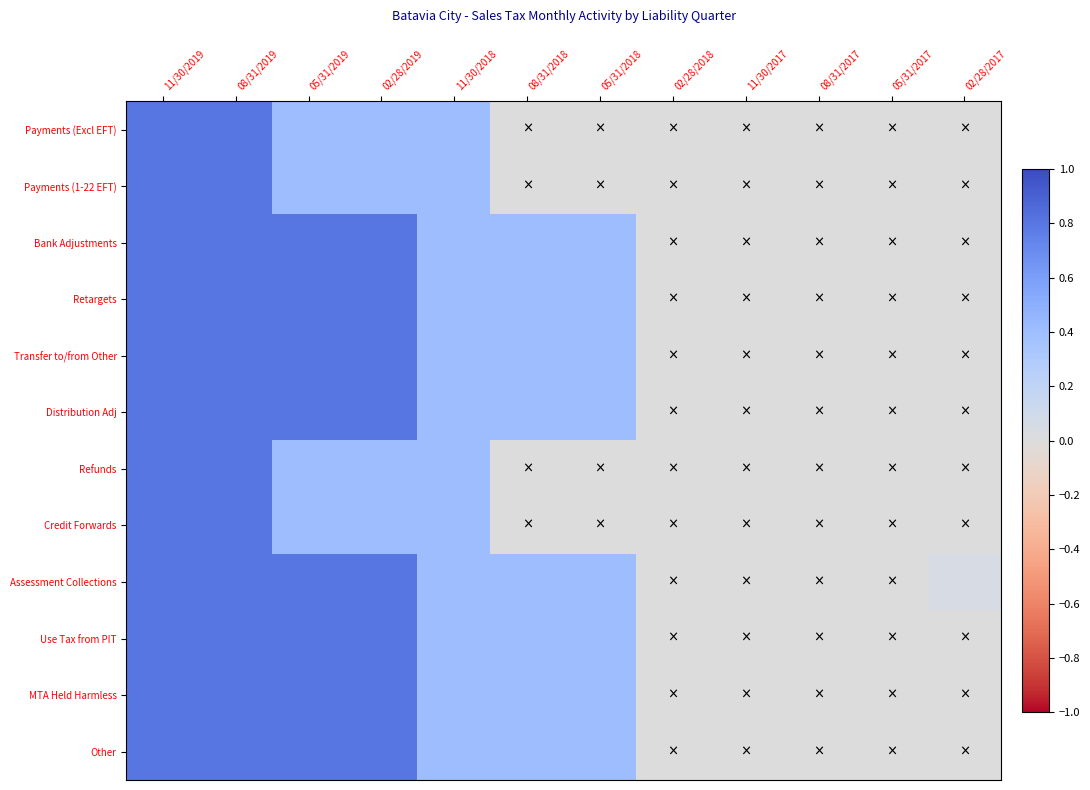

Reading left to right, list all the values displayed in this chart.

Payments (Excl EFT): 11/30/2019=0.8	08/31/2019=0.8	05/31/2019=0.4	02/28/2019=0.4	11/30/2018=0.4	08/31/2018=0.0	05/31/2018=0.0	02/28/2018=0.0	11/30/2017=0.0	08/31/2017=0.0	05/31/2017=0.0	02/28/2017=0.0
Payments (1-22 EFT): 11/30/2019=0.8	08/31/2019=0.8	05/31/2019=0.4	02/28/2019=0.4	11/30/2018=0.4	08/31/2018=0.0	05/31/2018=0.0	02/28/2018=0.0	11/30/2017=0.0	08/31/2017=0.0	05/31/2017=0.0	02/28/2017=0.0
Bank Adjustments: 11/30/2019=0.8	08/31/2019=0.8	05/31/2019=0.8	02/28/2019=0.8	11/30/2018=0.4	08/31/2018=0.4	05/31/2018=0.4	02/28/2018=0.0	11/30/2017=0.0	08/31/2017=0.0	05/31/2017=0.0	02/28/2017=0.0
Retargets: 11/30/2019=0.8	08/31/2019=0.8	05/31/2019=0.8	02/28/2019=0.8	11/30/2018=0.4	08/31/2018=0.4	05/31/2018=0.4	02/28/2018=0.0	11/30/2017=0.0	08/31/2017=0.0	05/31/2017=0.0	02/28/2017=0.0
Transfer to/from Other: 11/30/2019=0.8	08/31/2019=0.8	05/31/2019=0.8	02/28/2019=0.8	11/30/2018=0.4	08/31/2018=0.4	05/31/2018=0.4	02/28/2018=0.0	11/30/2017=0.0	08/31/2017=0.0	05/31/2017=0.0	02/28/2017=0.0
Distribution Adj: 11/30/2019=0.8	08/31/2019=0.8	05/31/2019=0.8	02/28/2019=0.8	11/30/2018=0.4	08/31/2018=0.4	05/31/2018=0.4	02/28/2018=0.0	11/30/2017=0.0	08/31/2017=0.0	05/31/2017=0.0	02/28/2017=0.0
Refunds: 11/30/2019=0.8	08/31/2019=0.8	05/31/2019=0.4	02/28/2019=0.4	11/30/2018=0.4	08/31/2018=0.0	05/31/2018=0.0	02/28/2018=0.0	11/30/2017=0.0	08/31/2017=0.0	05/31/2017=0.0	02/28/2017=0.0
Credit Forwards: 11/30/2019=0.8	08/31/2019=0.8	05/31/2019=0.4	02/28/2019=0.4	11/30/2018=0.4	08/31/2018=0.0	05/31/2018=0.0	02/28/2018=0.0	11/30/2017=0.0	08/31/2017=0.0	05/31/2017=0.0	02/28/2017=0.0
Assessment Collections: 11/30/2019=0.8	08/31/2019=0.8	05/31/2019=0.8	02/28/2019=0.8	11/30/2018=0.4	08/31/2018=0.4	05/31/2018=0.4	02/28/2018=0.0	11/30/2017=0.0	08/31/2017=0.0	05/31/2017=0.0	02/28/2017=0.1
Use Tax from PIT: 11/30/2019=0.8	08/31/2019=0.8	05/31/2019=0.8	02/28/2019=0.8	11/30/2018=0.4	08/31/2018=0.4	05/31/2018=0.4	02/28/2018=0.0	11/30/2017=0.0	08/31/2017=0.0	05/31/2017=0.0	02/28/2017=0.0
MTA Held Harmless: 11/30/2019=0.8	08/31/2019=0.8	05/31/2019=0.8	02/28/2019=0.8	11/30/2018=0.4	08/31/2018=0.4	05/31/2018=0.4	02/28/2018=0.0	11/30/2017=0.0	08/31/2017=0.0	05/31/2017=0.0	02/28/2017=0.0
Other: 11/30/2019=0.8	08/31/2019=0.8	05/31/2019=0.8	02/28/2019=0.8	11/30/2018=0.4	08/31/2018=0.4	05/31/2018=0.4	02/28/2018=0.0	11/30/2017=0.0	08/31/2017=0.0	05/31/2017=0.0	02/28/2017=0.0